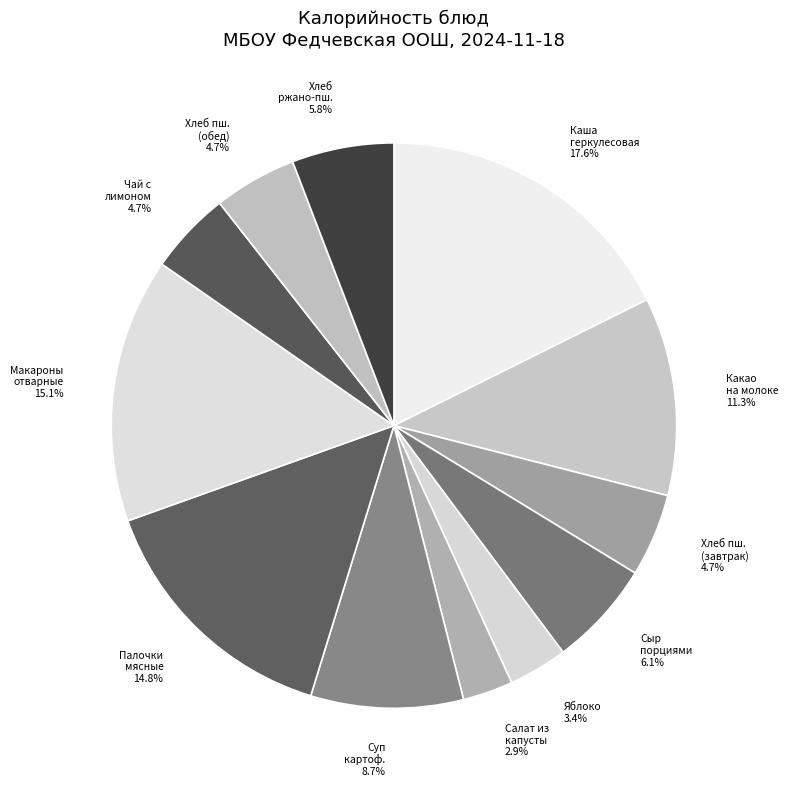

Approximately how many times larger is the value at Салат из капусты compared to Яблоко?

0.9